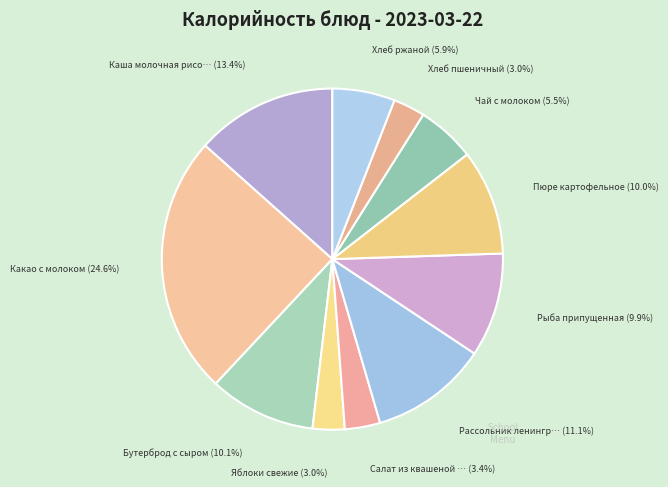

Is there a majority slice in this chart?

No